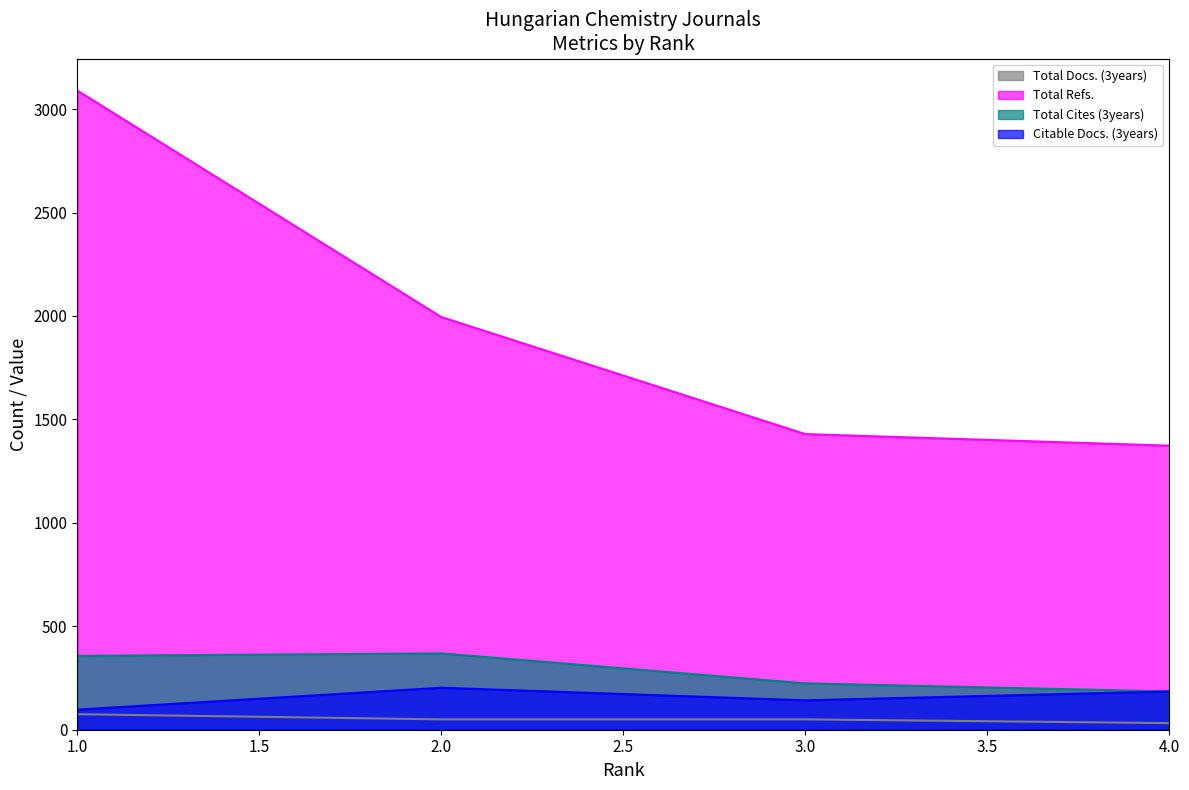

Is the value of Total Docs. (3years) at 1.0 greater than the value of Citable Docs. (3years) at 2.0?

No